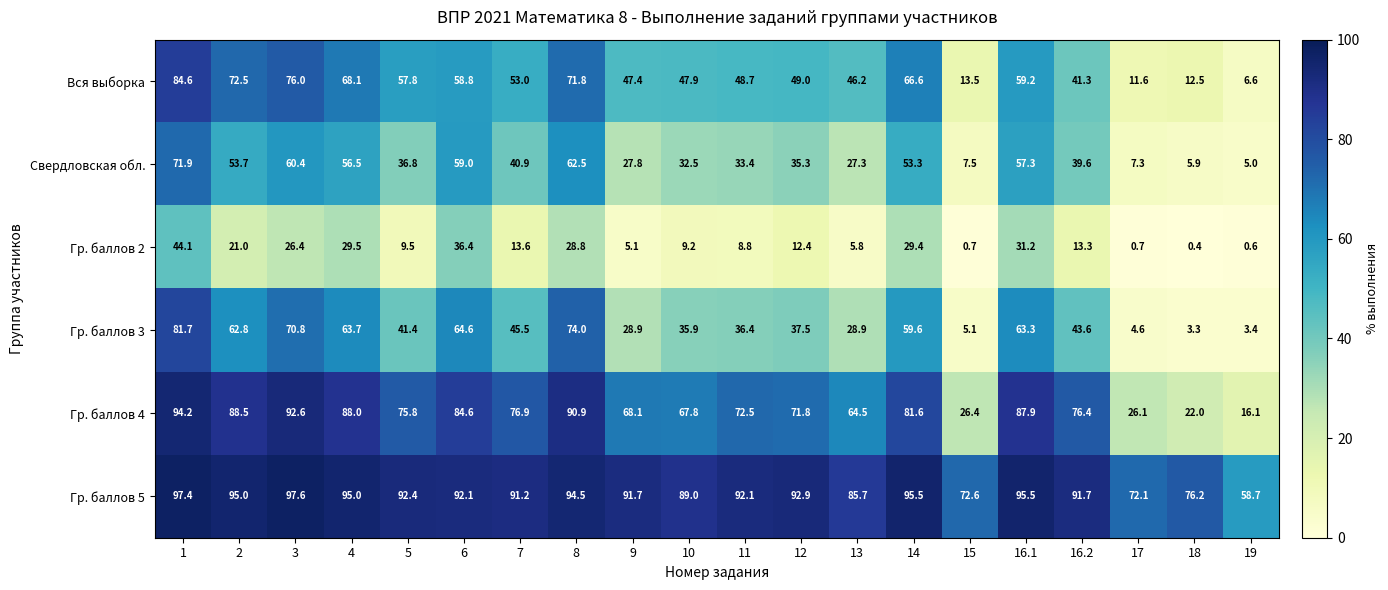

Which label corresponds to the largest value in the chart?

3